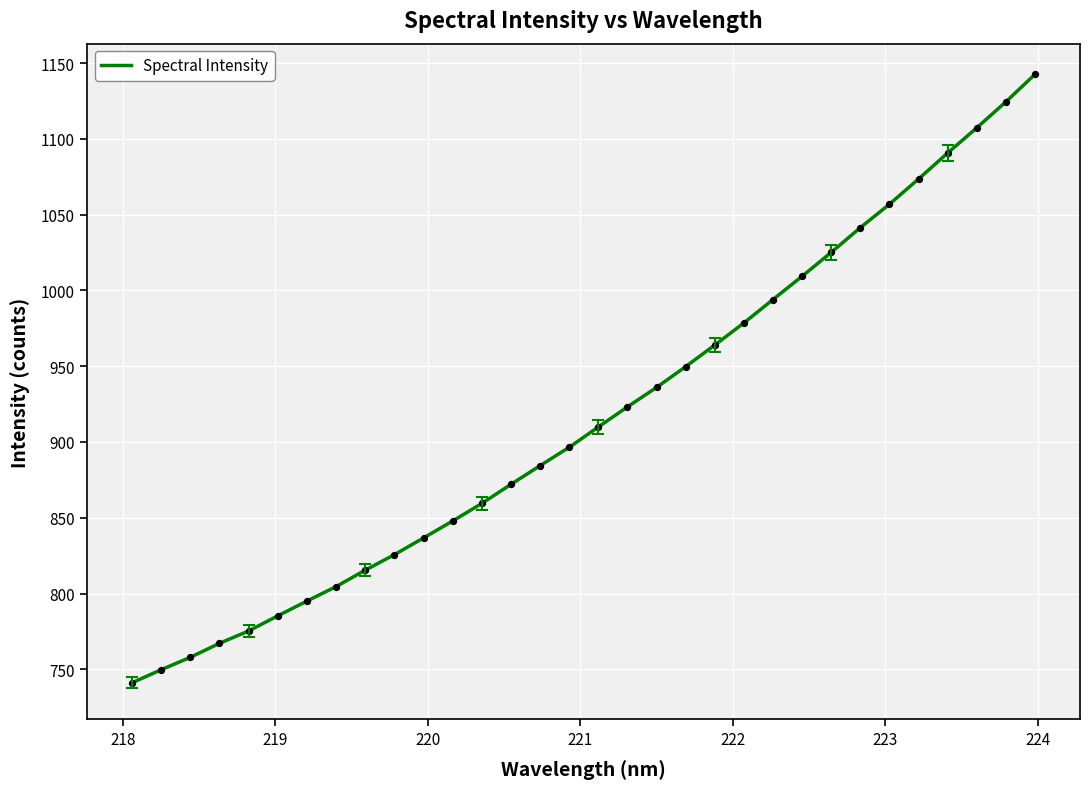

What is the difference between the maximum and minimum values?

401.4